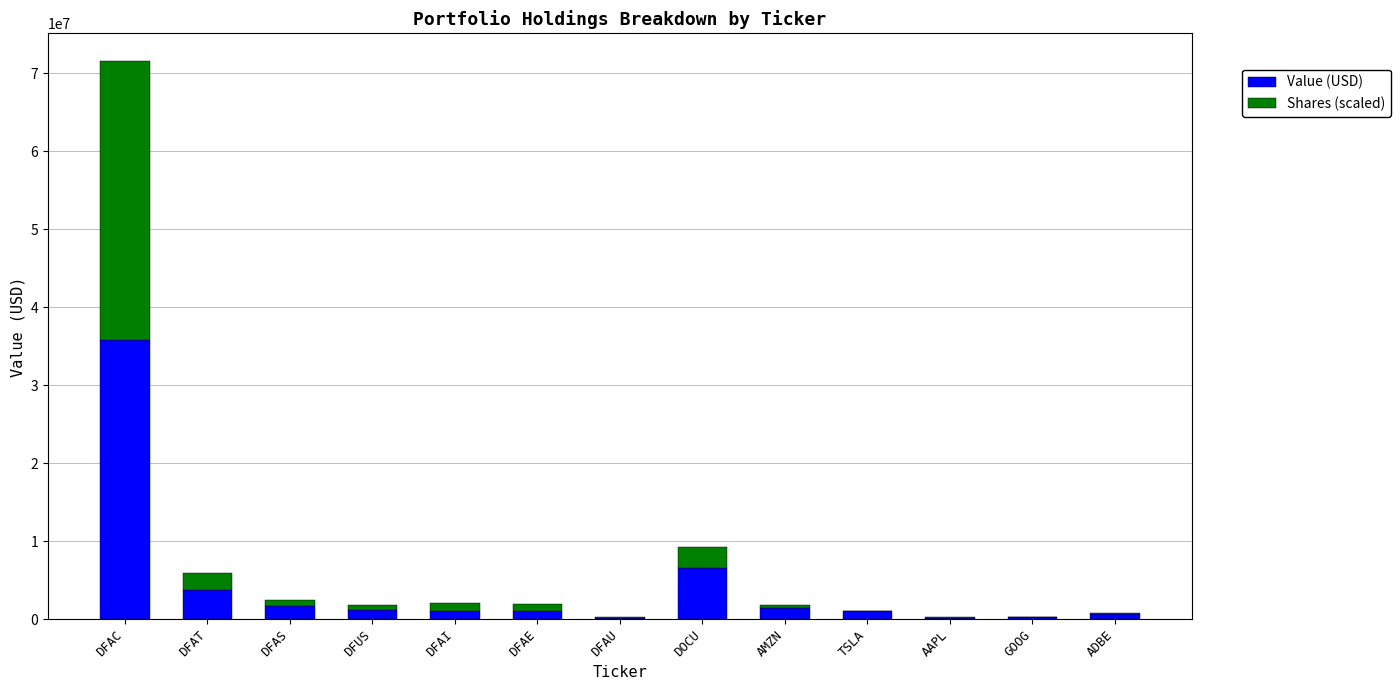

At which category is the sum across all series the highest?

DFAC